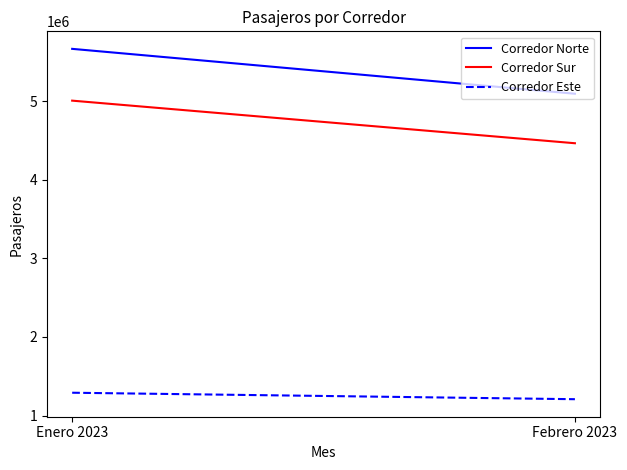

At which label does Corredor Norte reach its peak?

Enero 2023